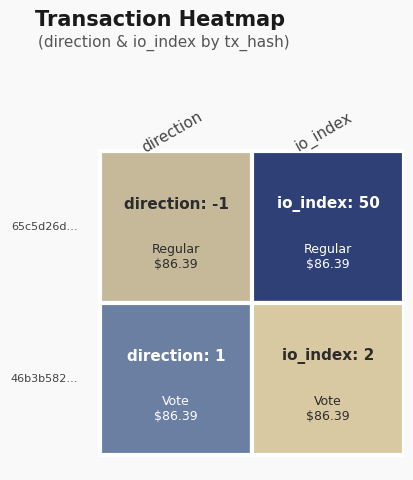

Is the value of 65c5d26d… at 0 greater than the value of 46b3b582… at 1?

No